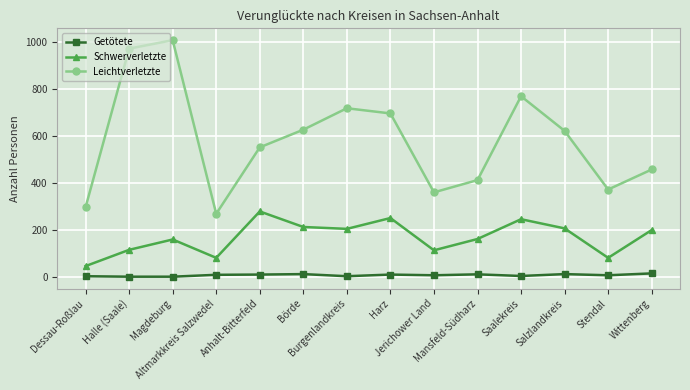

What is the difference between the highest and lowest values at Harz?

684